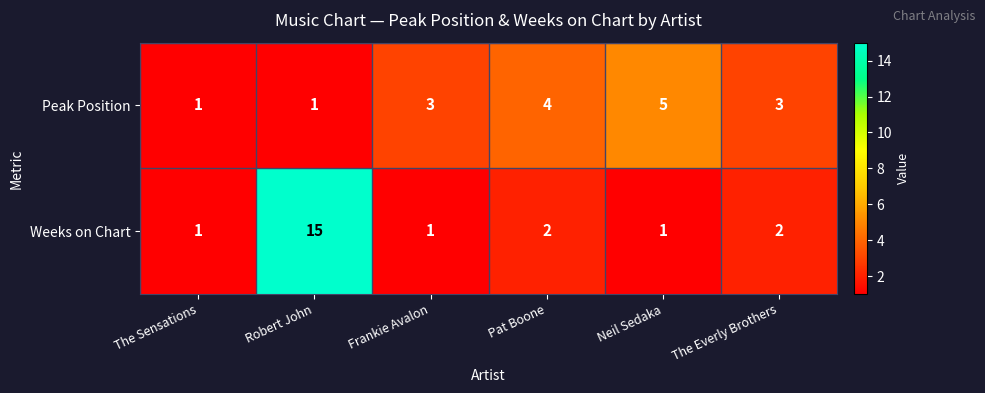

At Robert John, list the series in order from largest to smallest.

Weeks on Chart, Peak Position